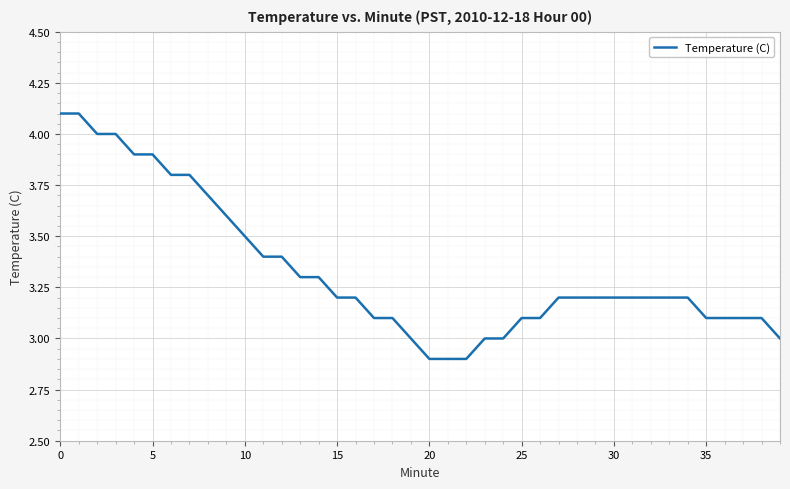

What is the difference between the maximum and minimum values?

1.2